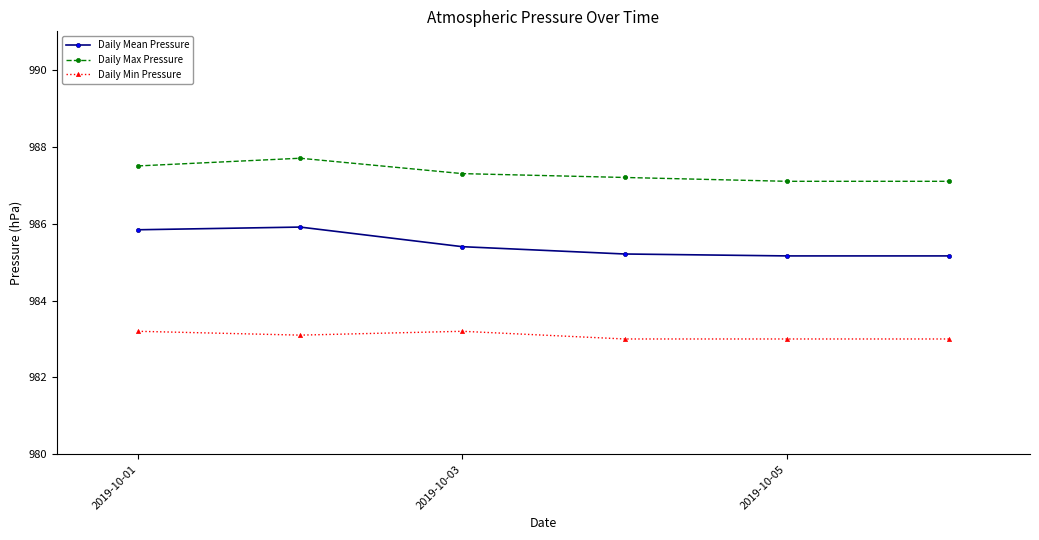

True or false: Daily Mean Pressure has more than 0 points higher than both neighbors.

True